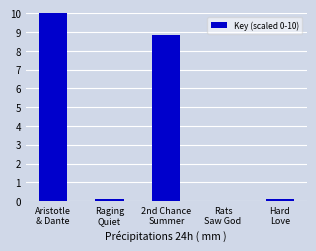

Are the bars horizontal?

No